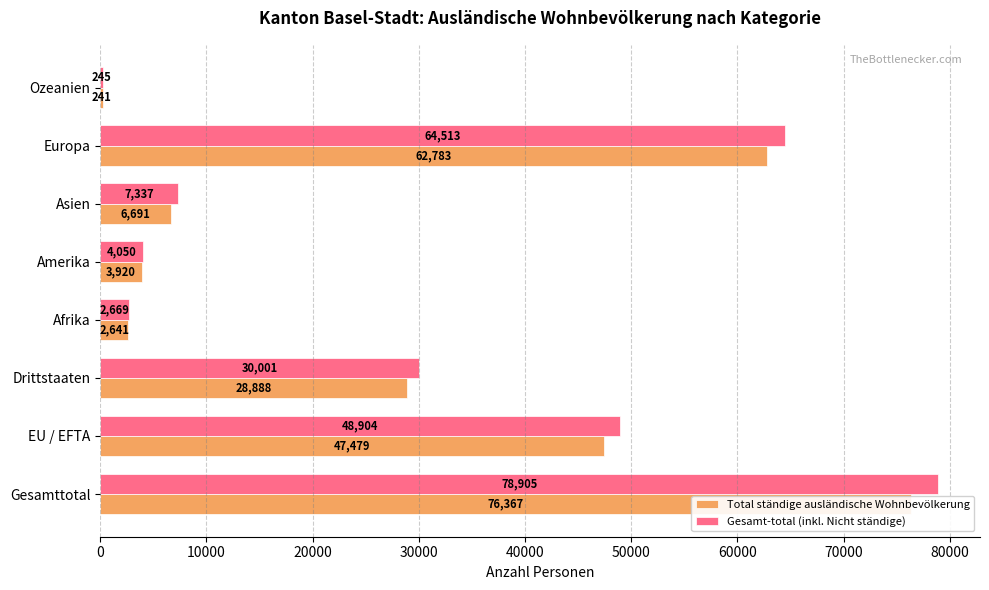

How many data points in Gesamt-total (inkl. Nicht ständige) are above 30001?

3